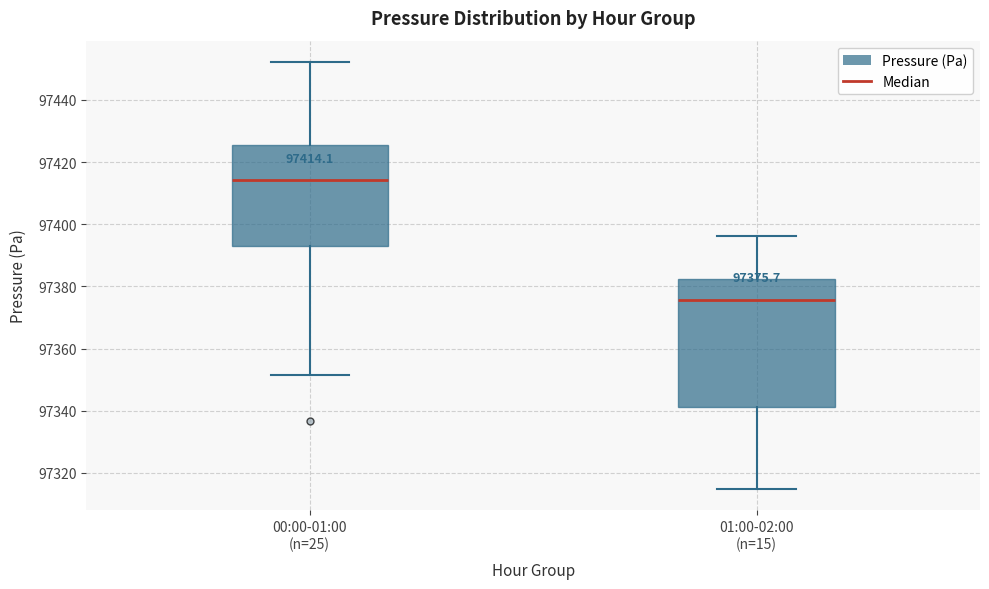

Which box's median line is the highest?

00:00-01:00 (n=25)